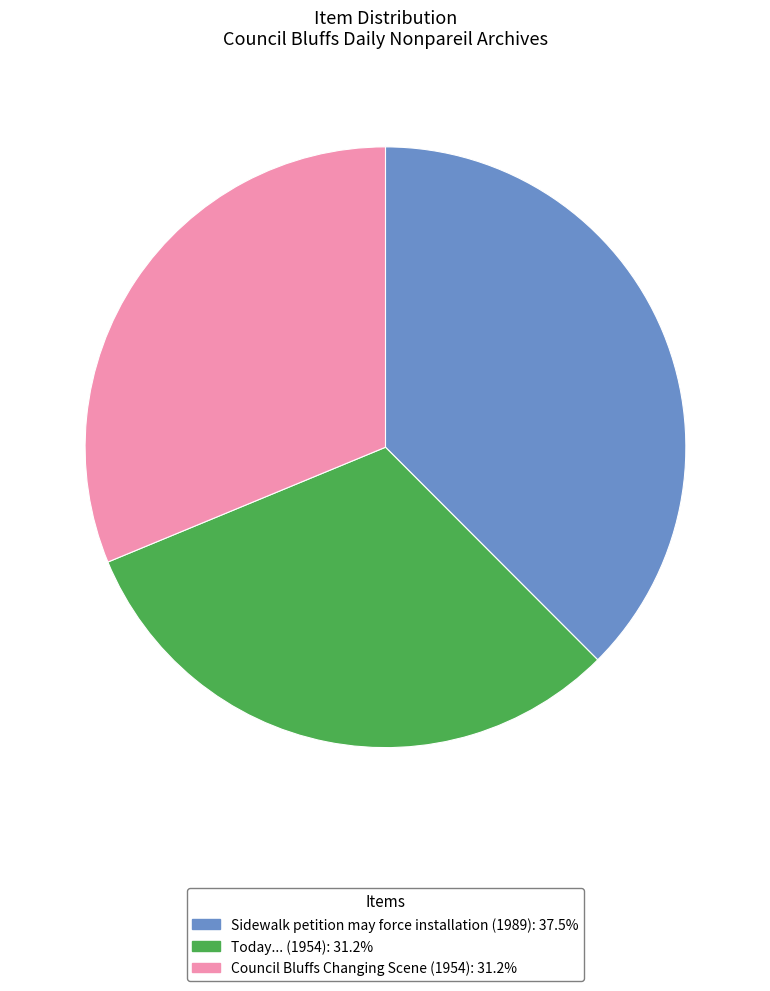

Combined, do Today... (1954): 31.2% and Sidewalk petition may force installation (1989): 37.5% account for over 50%?

Yes